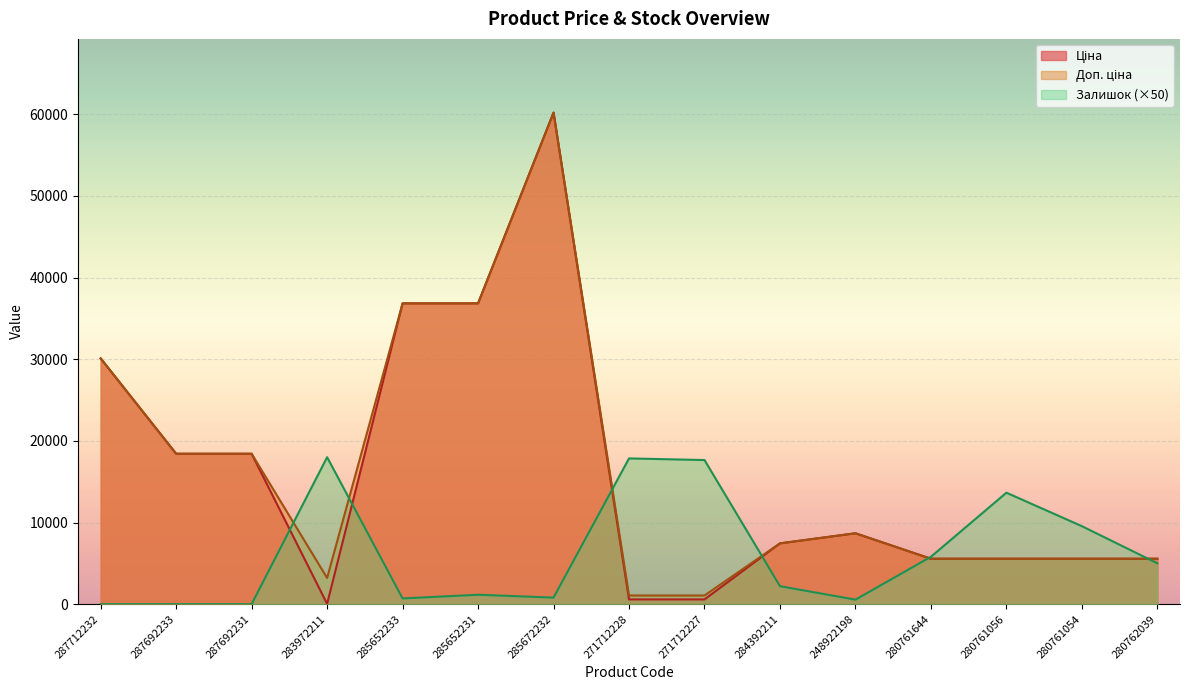

What is the total value across all series at 280761054?

20670.7